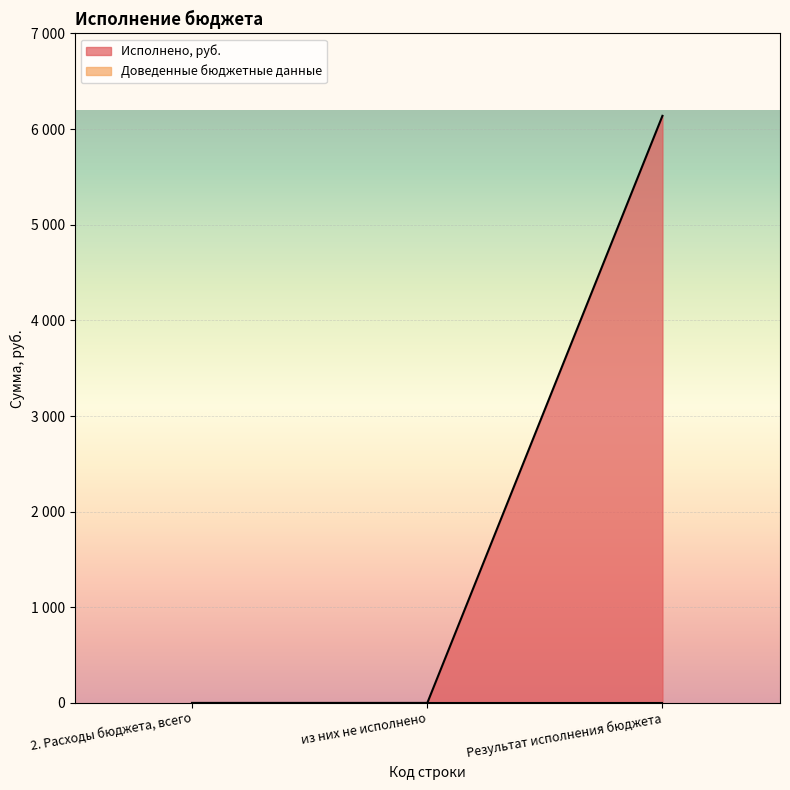

How many series are shown in this chart?

1